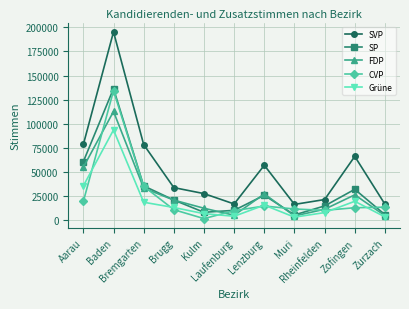

What is the approximate value of SP at Aarau, to the nearest 50?

60850